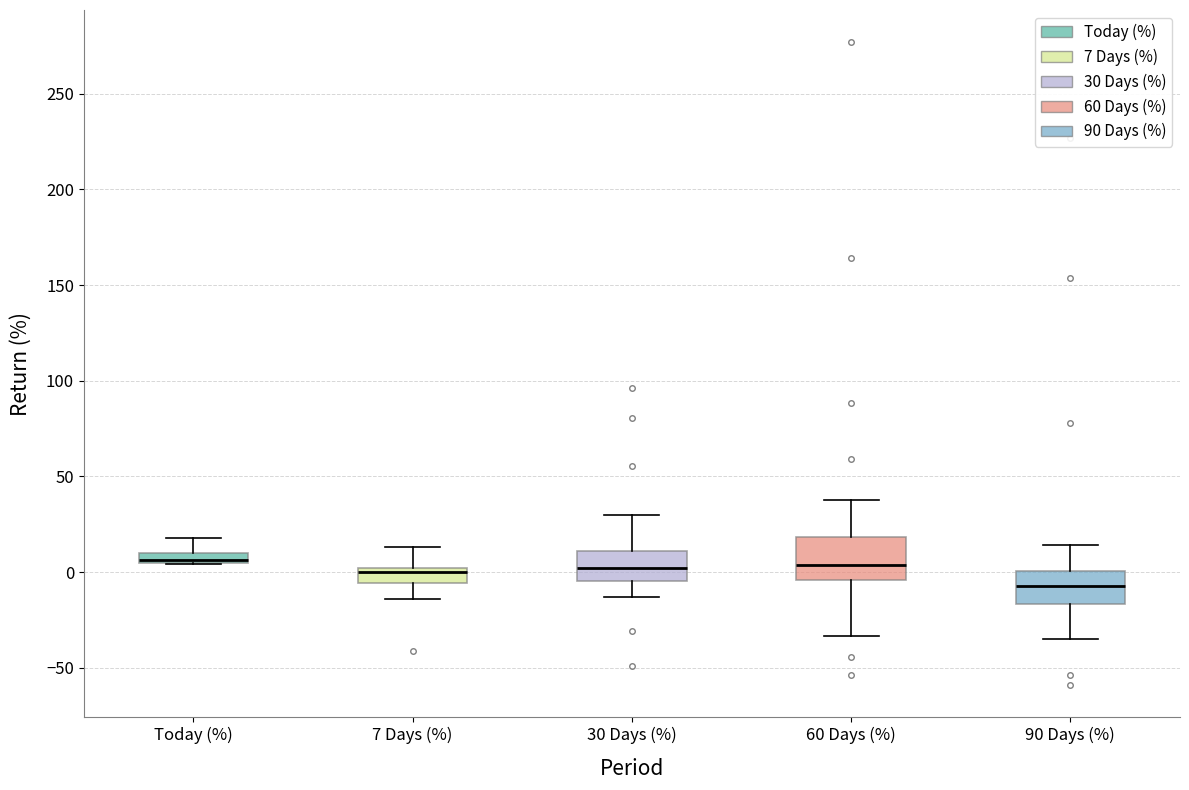

Which box is the tallest, from its lower edge to its upper edge?

60 Days (%)